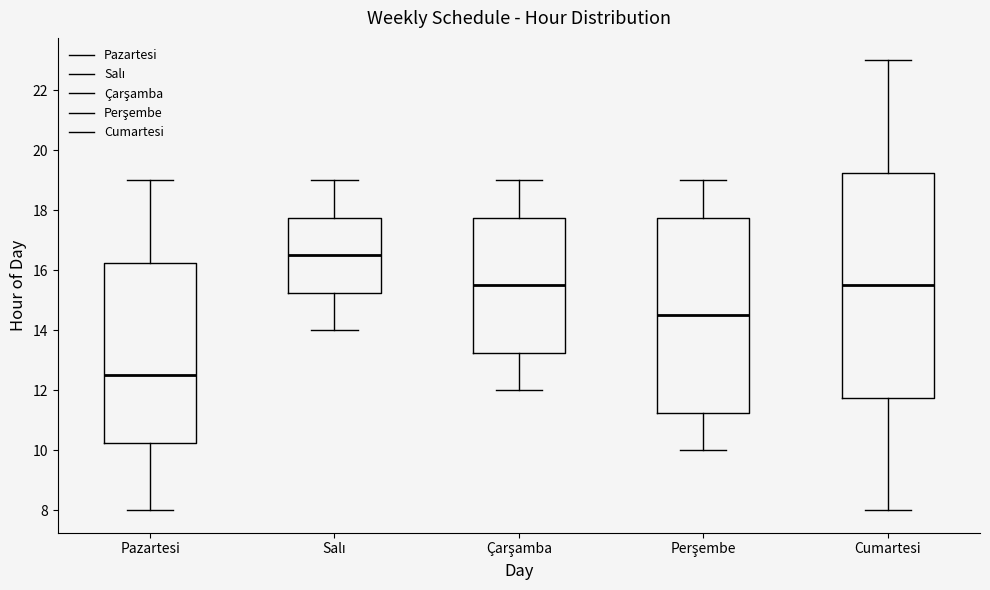

Reading left to right, read every box against the y-axis: the position of its median line, the range the box covers, and the ends of its whiskers. The values are not printed on the chart, so give them approximately, as read against the axis.

Pazartesi: median 12.6, box 10.2 to 16.2, whiskers 8.0 to 19.0
Salı: median 16.6, box 15.2 to 17.8, whiskers 14.0 to 19.0
Çarşamba: median 15.6, box 13.2 to 17.8, whiskers 12.0 to 19.0
Perşembe: median 14.6, box 11.2 to 17.8, whiskers 10.0 to 19.0
Cumartesi: median 15.6, box 11.8 to 19.2, whiskers 8.0 to 23.0